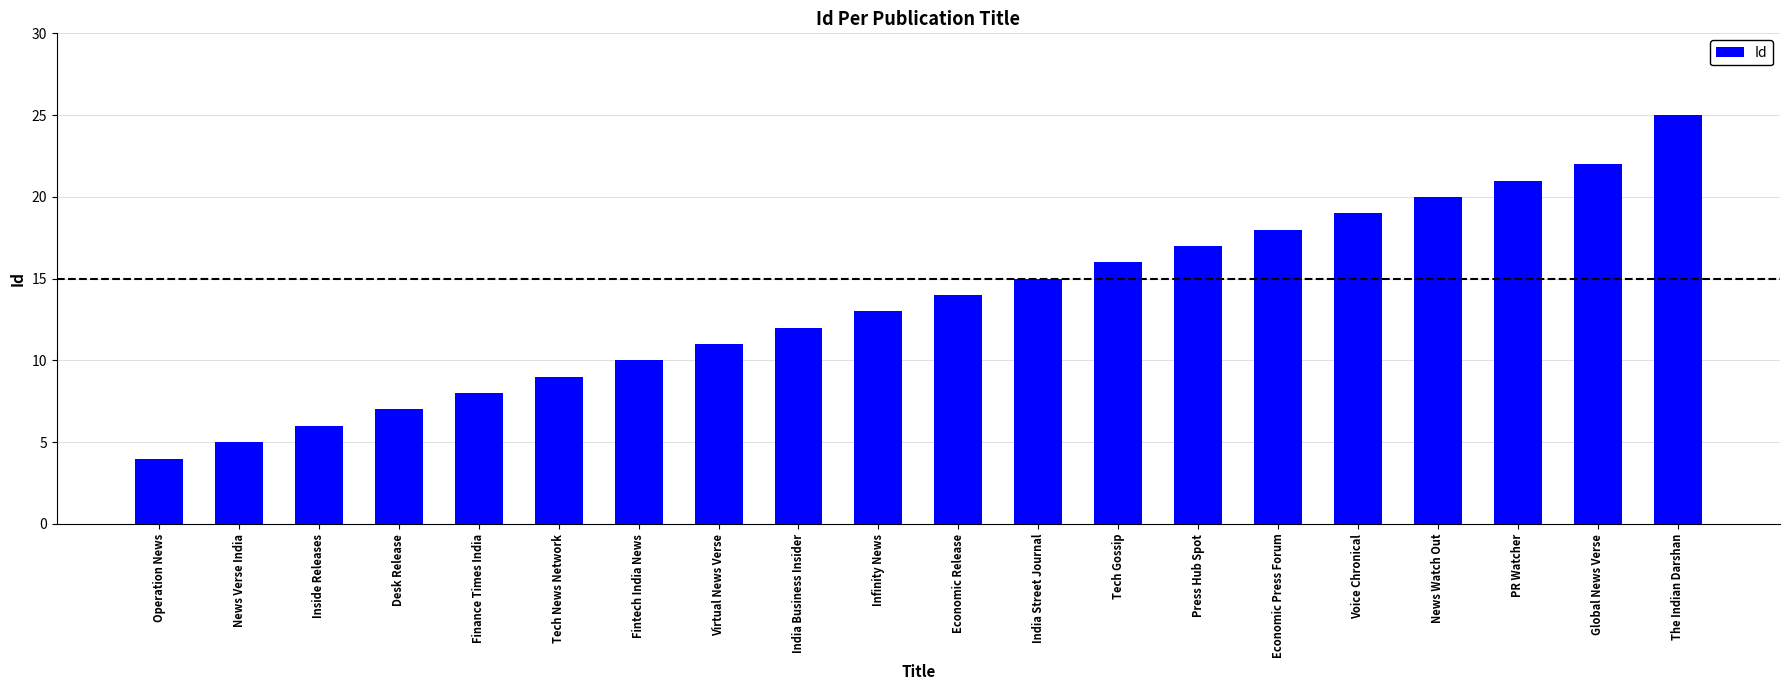

Are the bars grouped side by side (vs. stacked)?

No